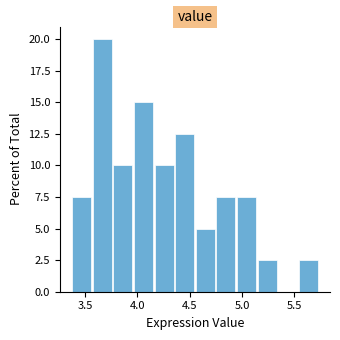

Around what value on the x-axis is the tallest bar? Give the approximate position of its centre, as read against the axis.

3.65